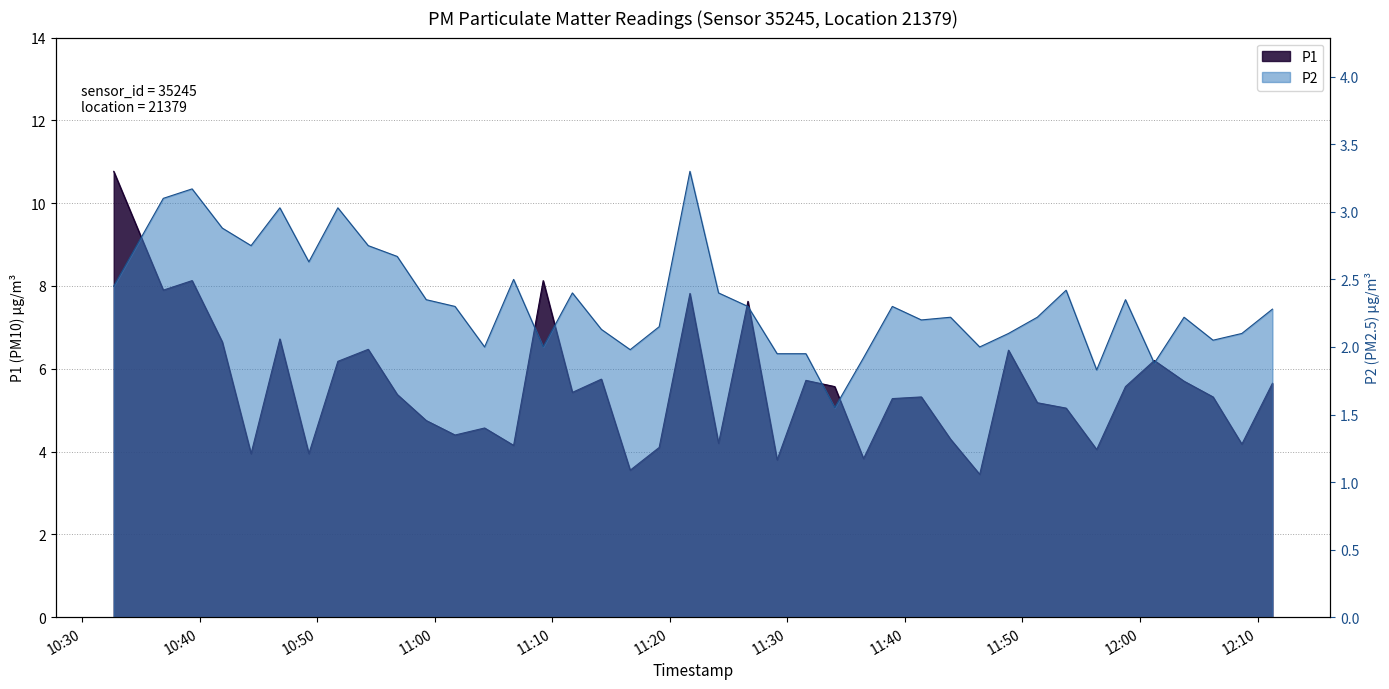

Where is the first local maximum for P1?

2023-08-01T10:39:22